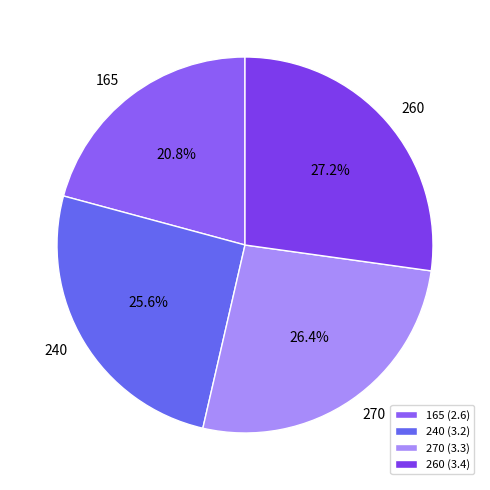

Is there any slice that represents more than half of the pie?

No